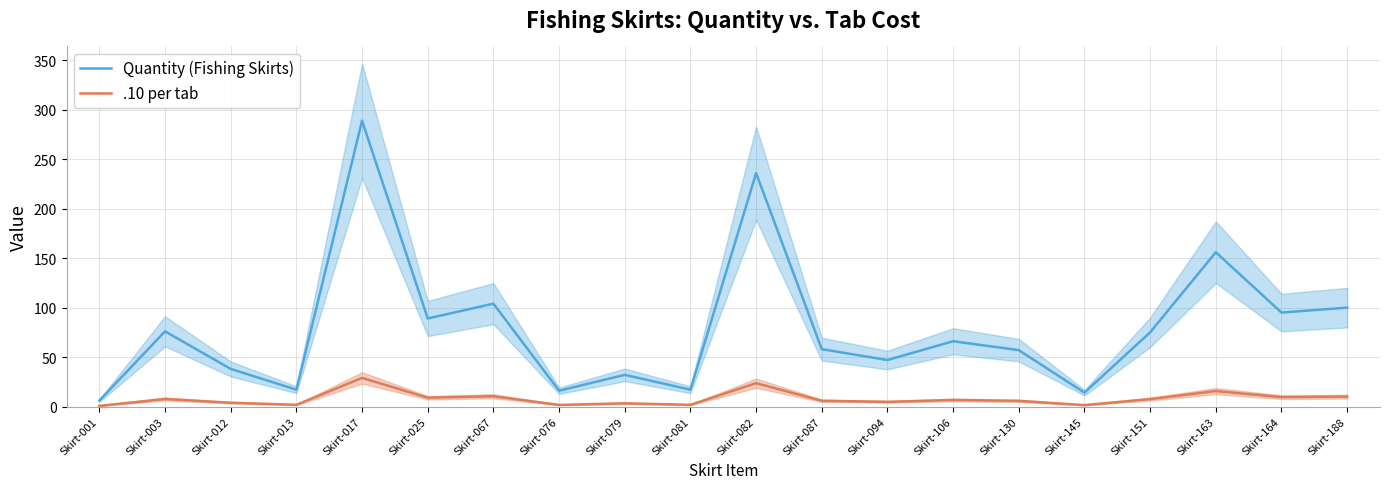

True or false: .10 per tab and Quantity (Fishing Skirts) intersect in this chart.

False